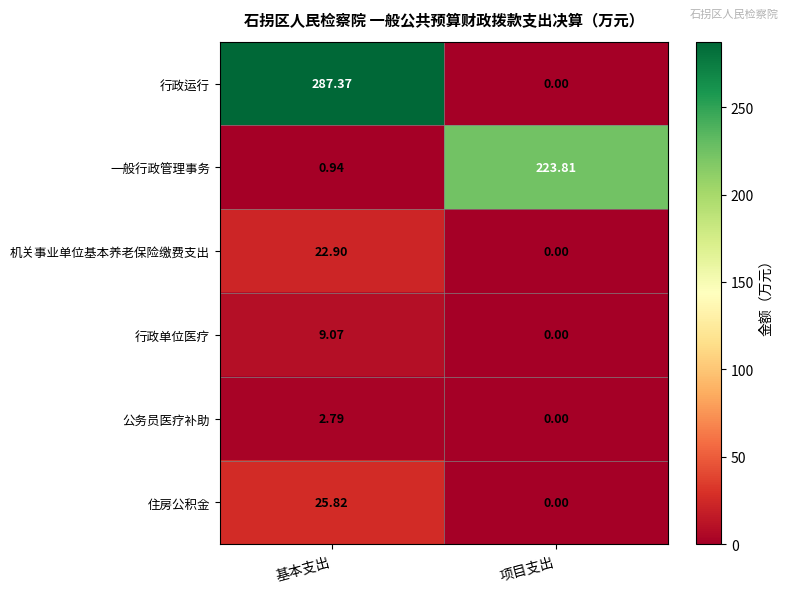

Which series has the largest range (max minus min)?

行政运行